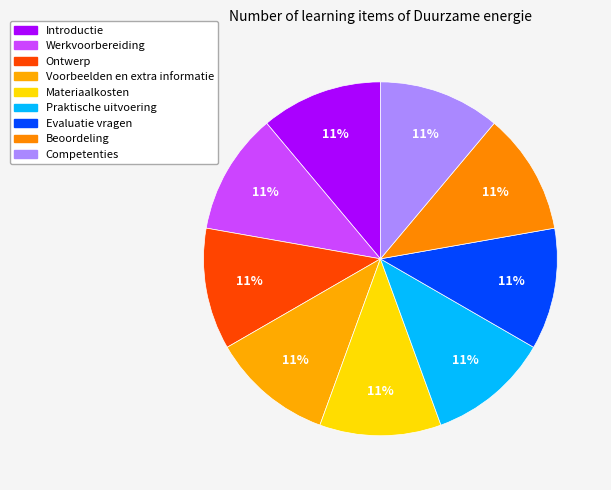

True or false: Competenties accounts for 11% of the total.

True